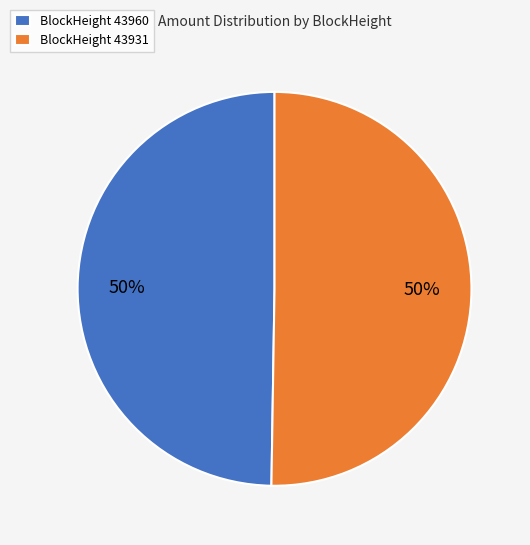

To the nearest percent, what is the average slice percentage?

50%